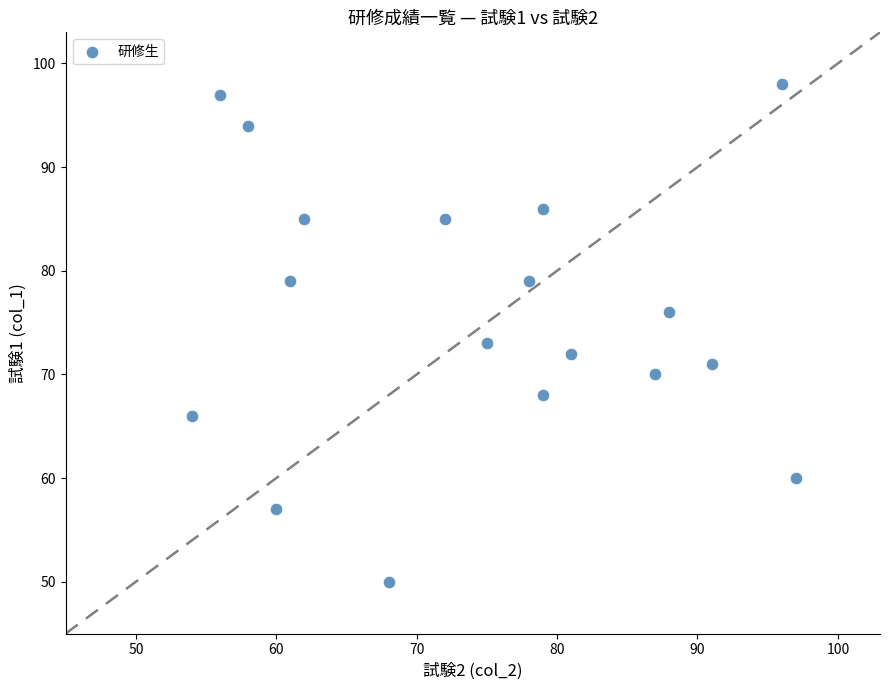

What Y value in the scatter plot is closest to 74?

73